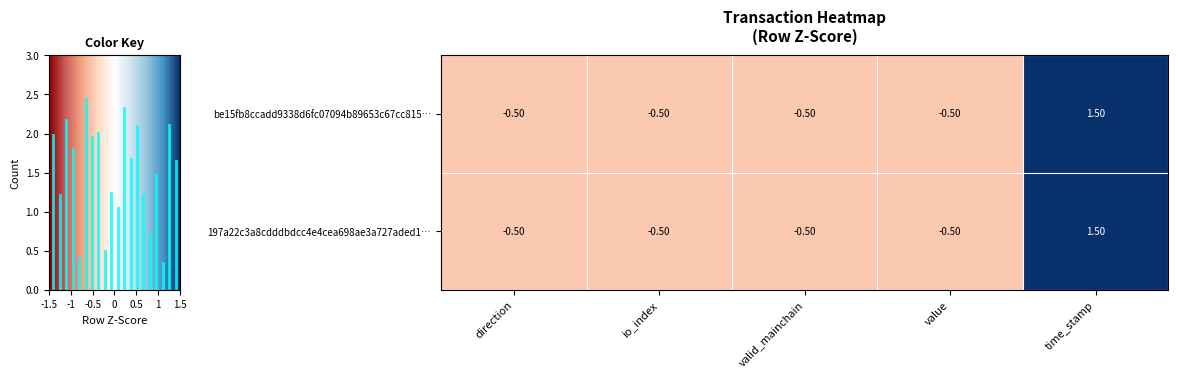

At which category does the chart reach its peak across all series?

time_stamp